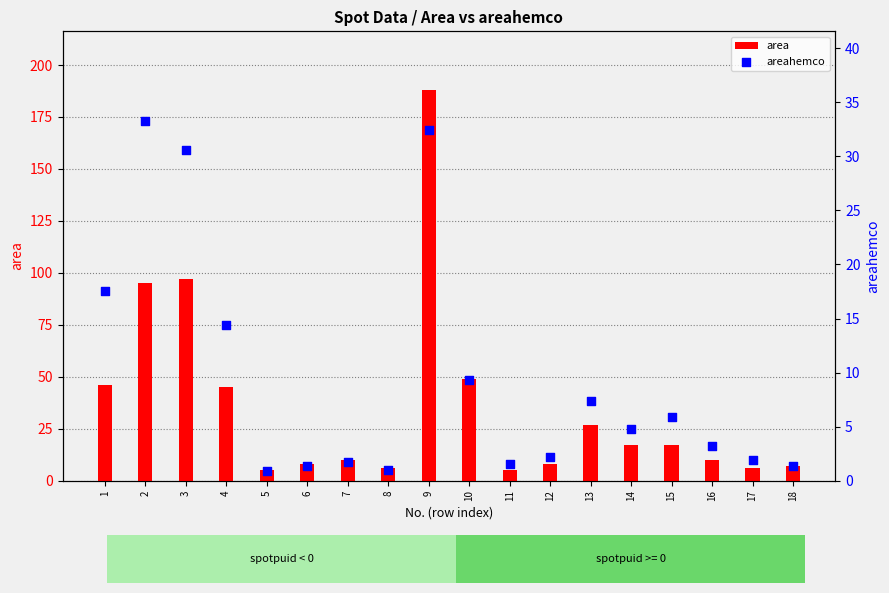

Which series has the widest spread of Y values?

area